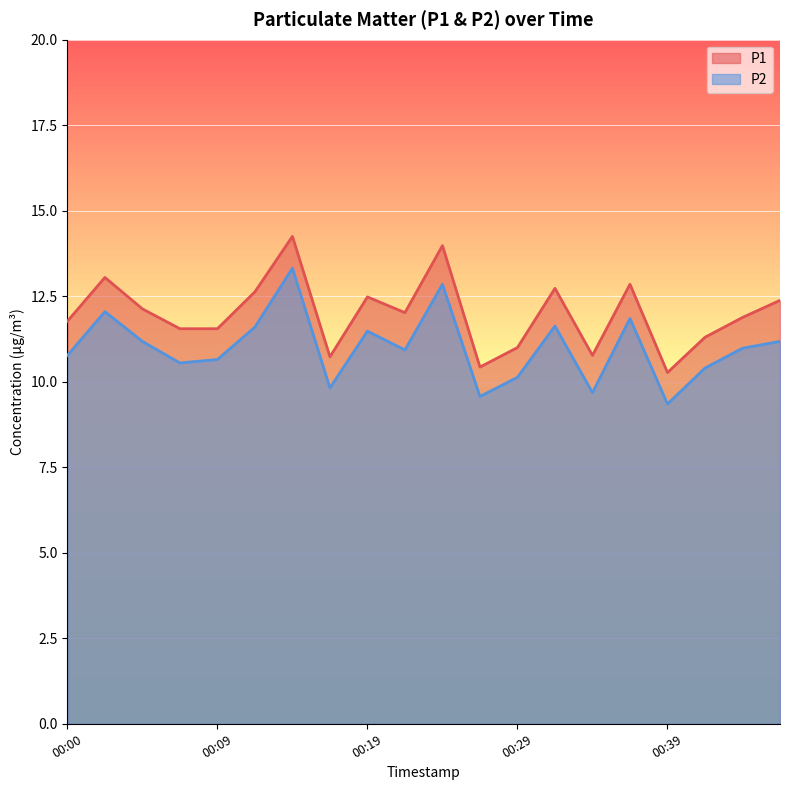

What are all the series names shown in the legend?

P1, P2